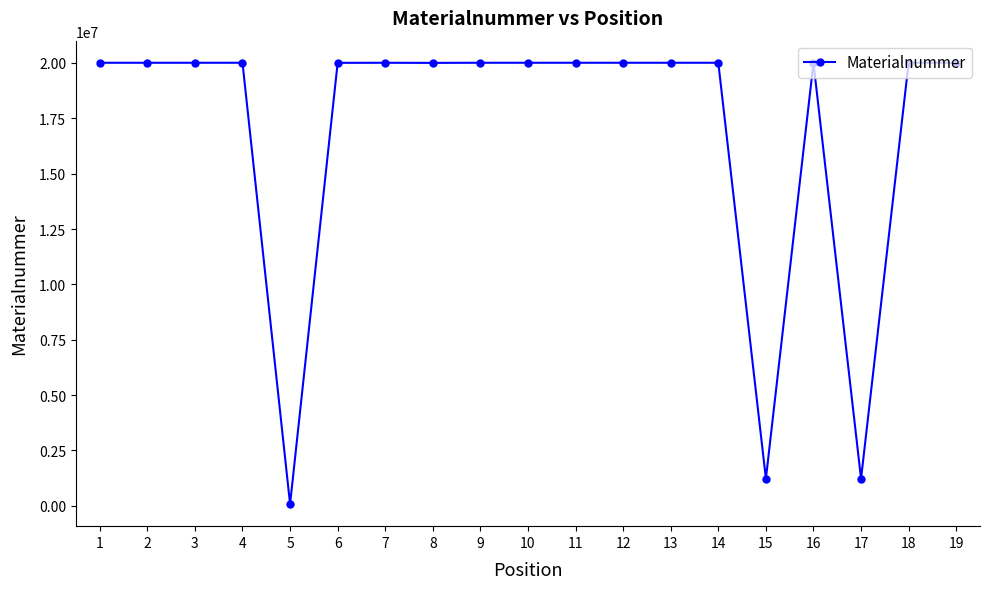

The value at 9 is 20008022. True or false?

True